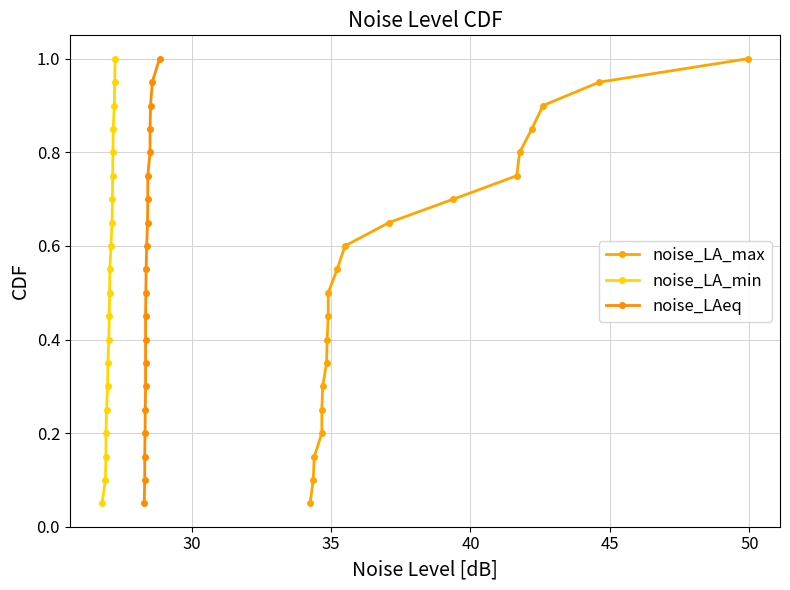

The noise_LAeq series shows 0.1 at 45. True or false?

False